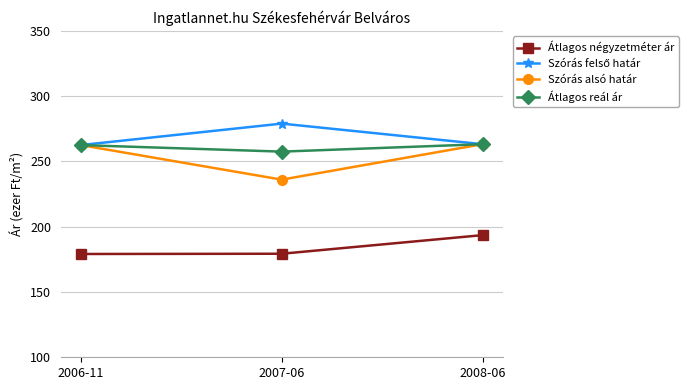

Which series has the widest spread of values?

Szórás alsó határ